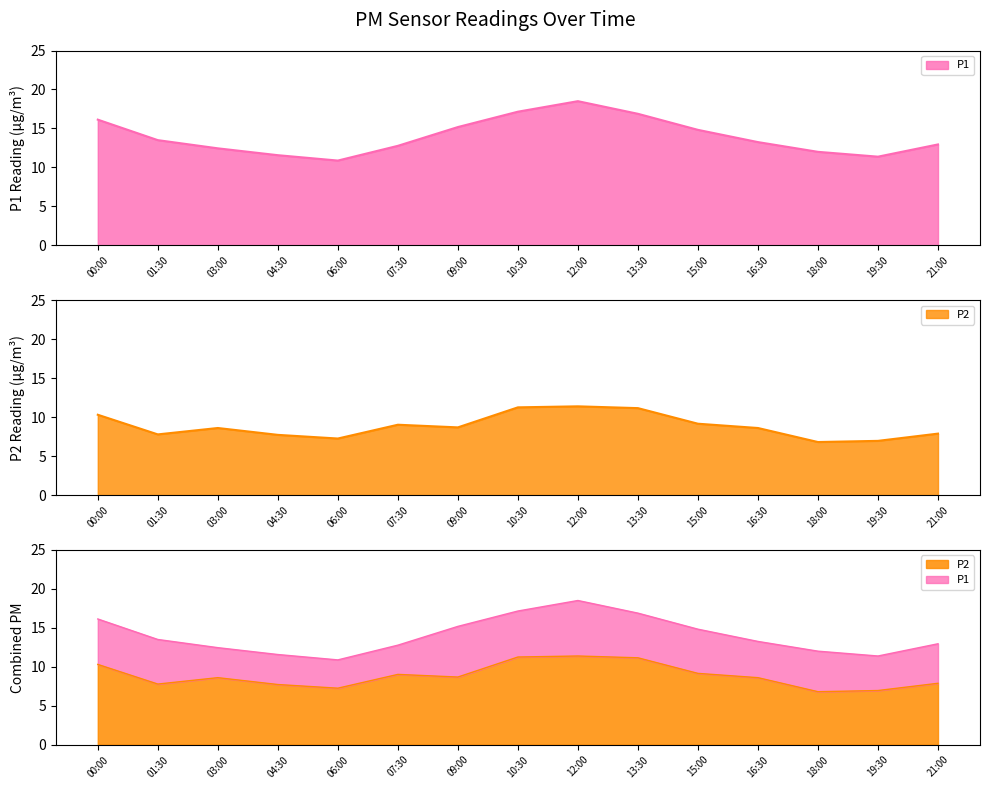

True or false: P1 and P2 cross at least once.

False